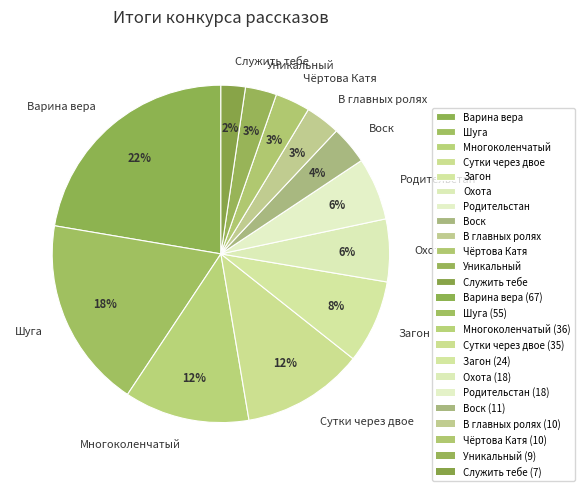

Which has a higher value, Служить тебе or Многоколенчатый?

Многоколенчатый